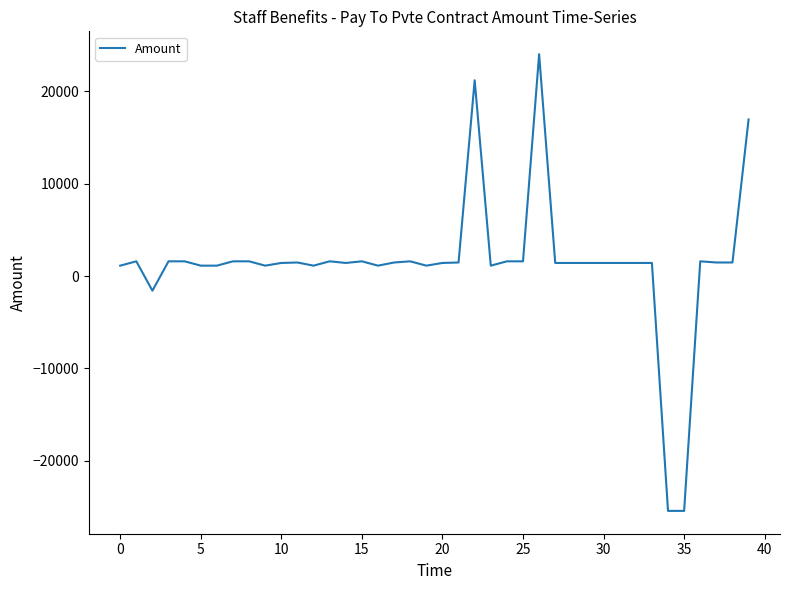

What is the minimum value shown in the chart?

-25455.8